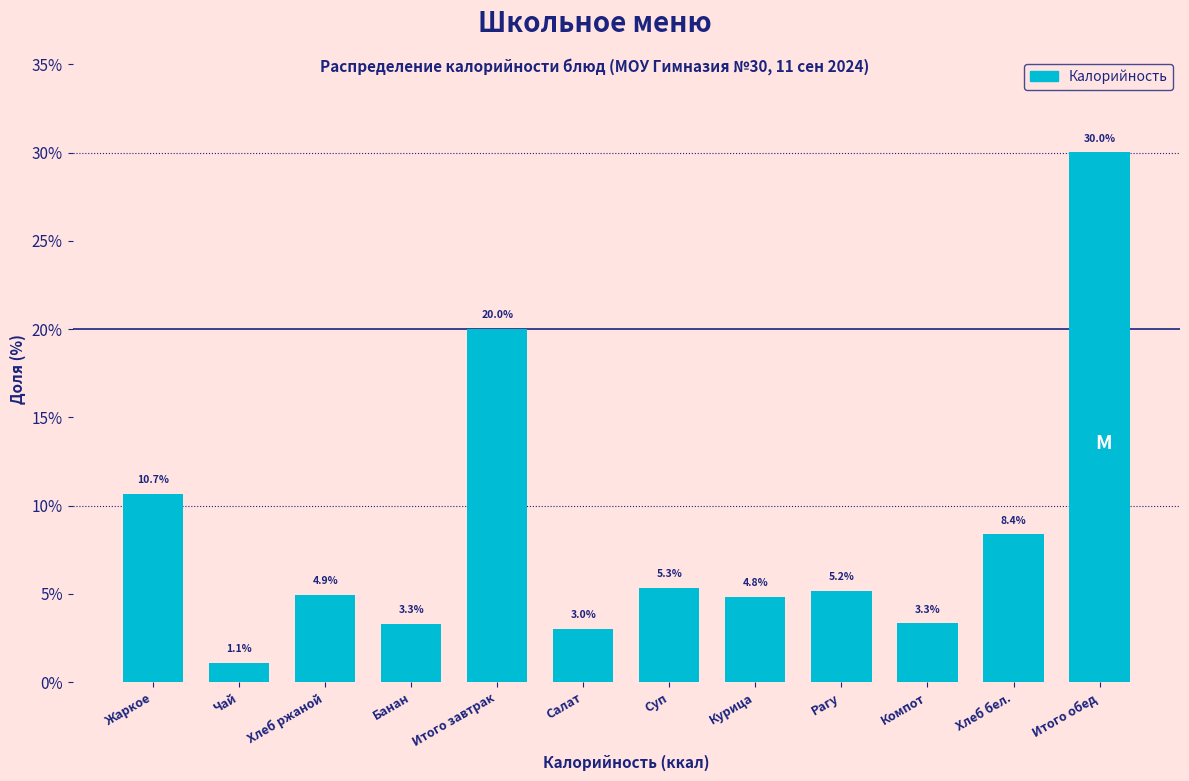

Reading left to right, list all the values displayed in this chart.

10.7	1.1	4.9	3.3	20.0	3.0	5.3	4.8	5.2	3.3	8.4	30.0